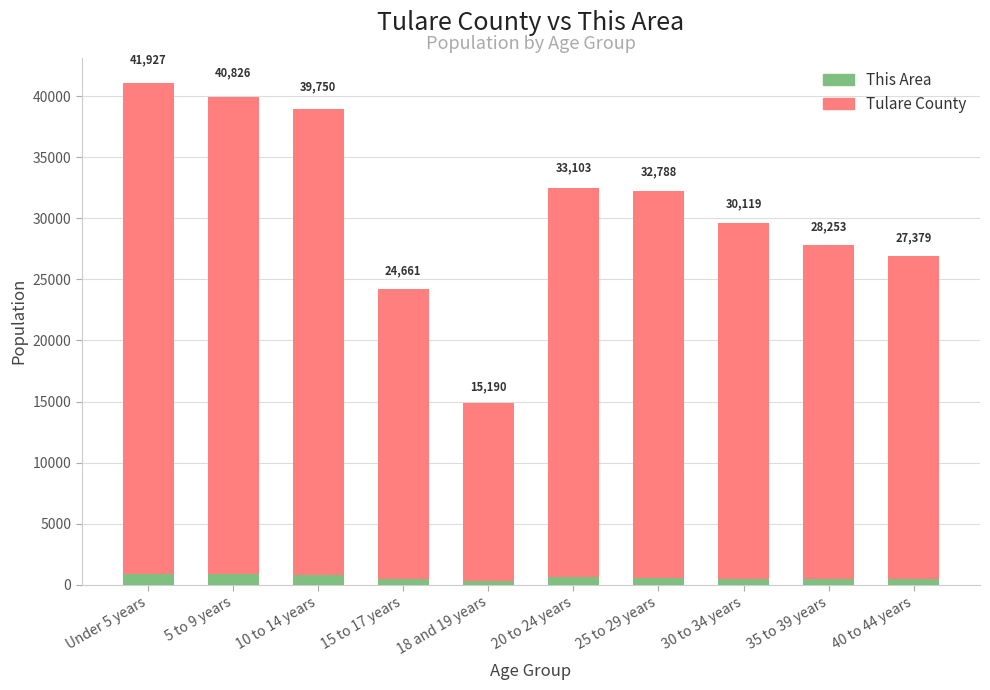

How many distinct data groups are displayed?

2